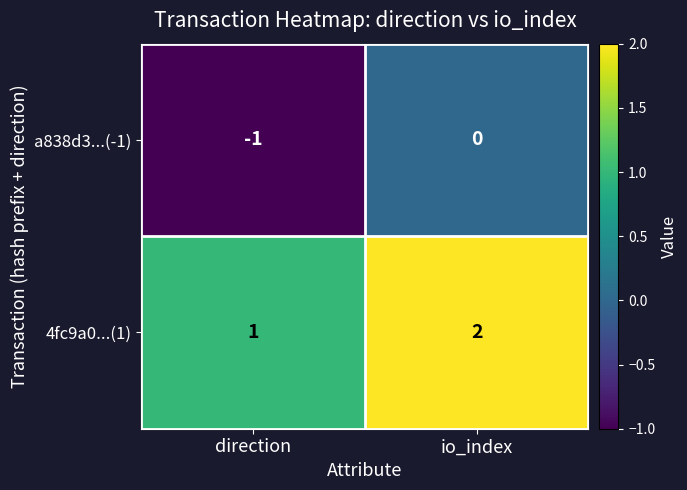

What is the sum of the 4fc9a0...(1) values at direction and io_index?

3